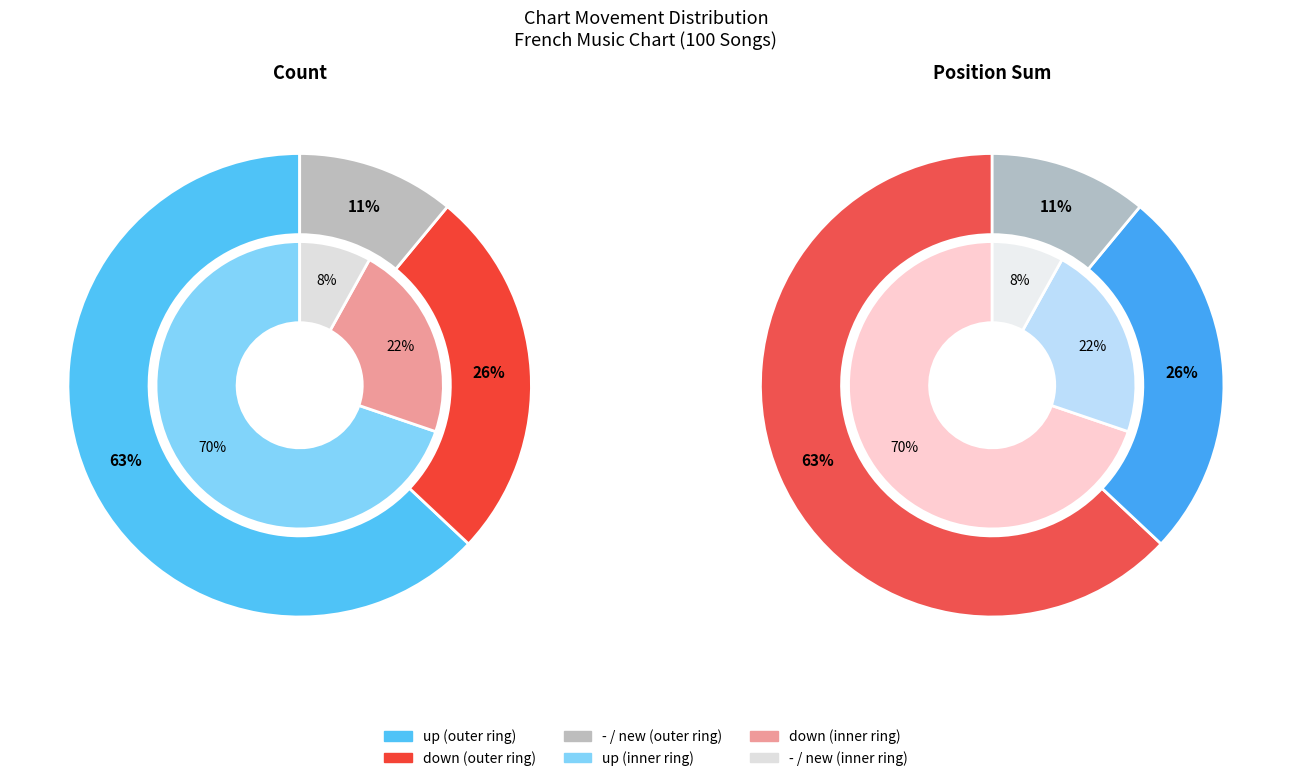

Do - and up together represent more than half of the pie?

Yes